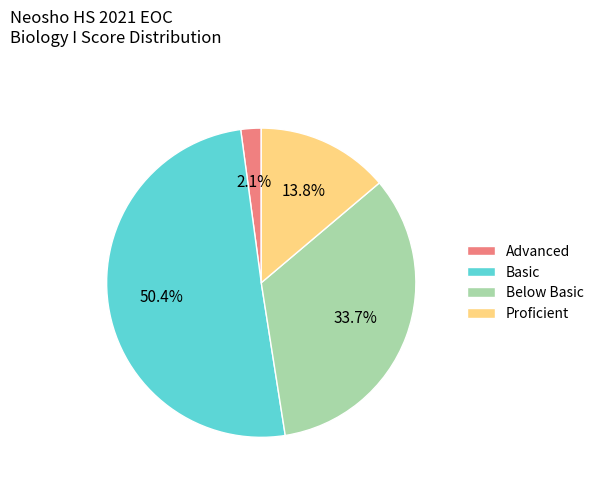

What is the largest slice in the pie chart?

Basic